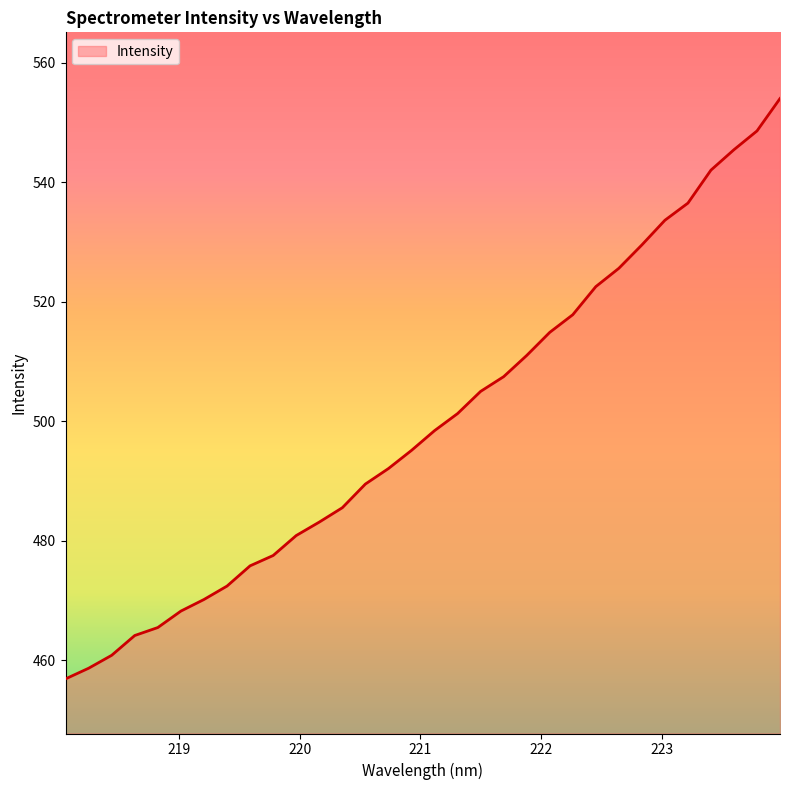

What is the smallest value displayed?

456.9